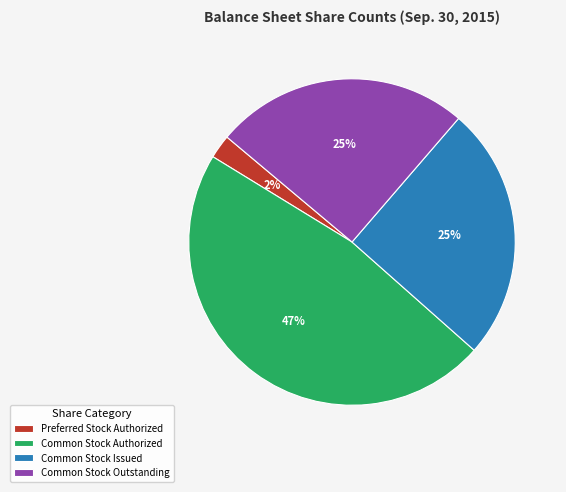

Between Common Stock Outstanding and Preferred Stock Authorized, which is larger?

Common Stock Outstanding